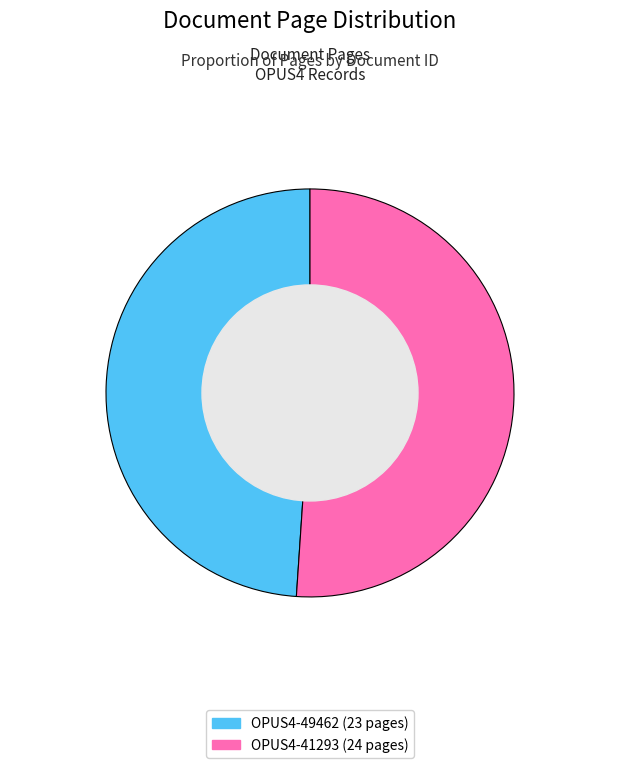

Is the sum of OPUS4-49462 and OPUS4-41293 greater than half?

Yes